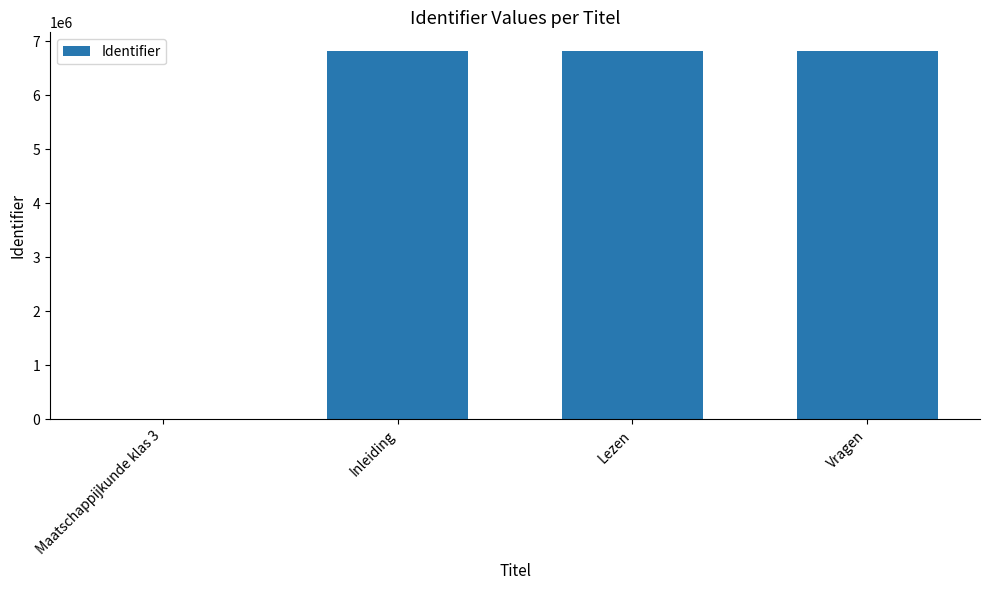

What is the sum of all values?

20473385